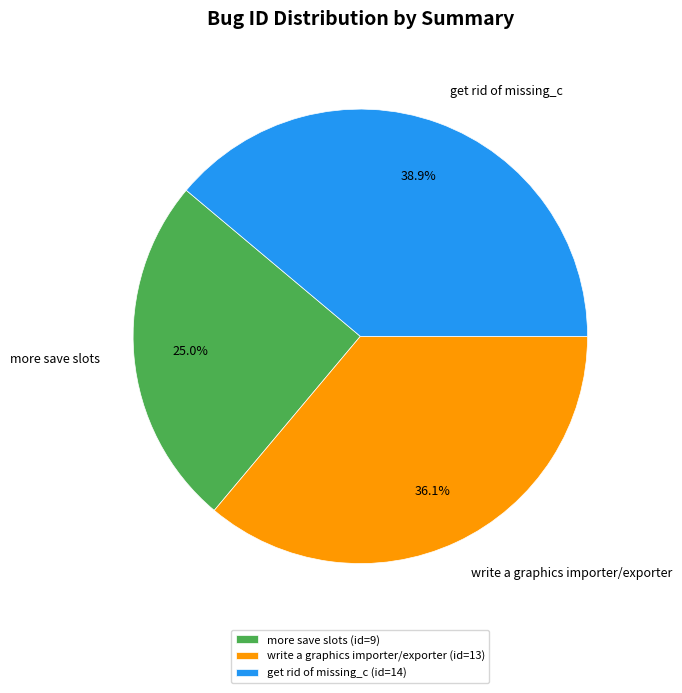

Does any single category account for the majority?

No